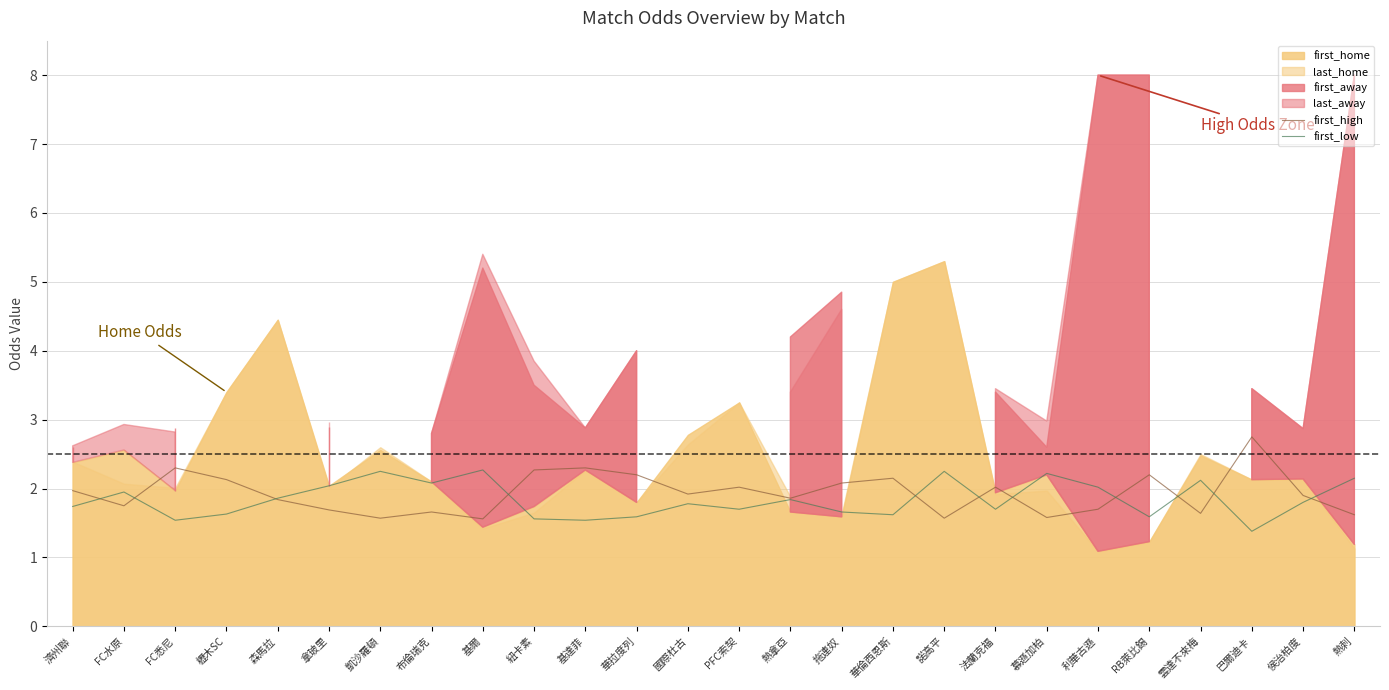

What is the approximate value of first_high at 布倫瑞克?

1.7